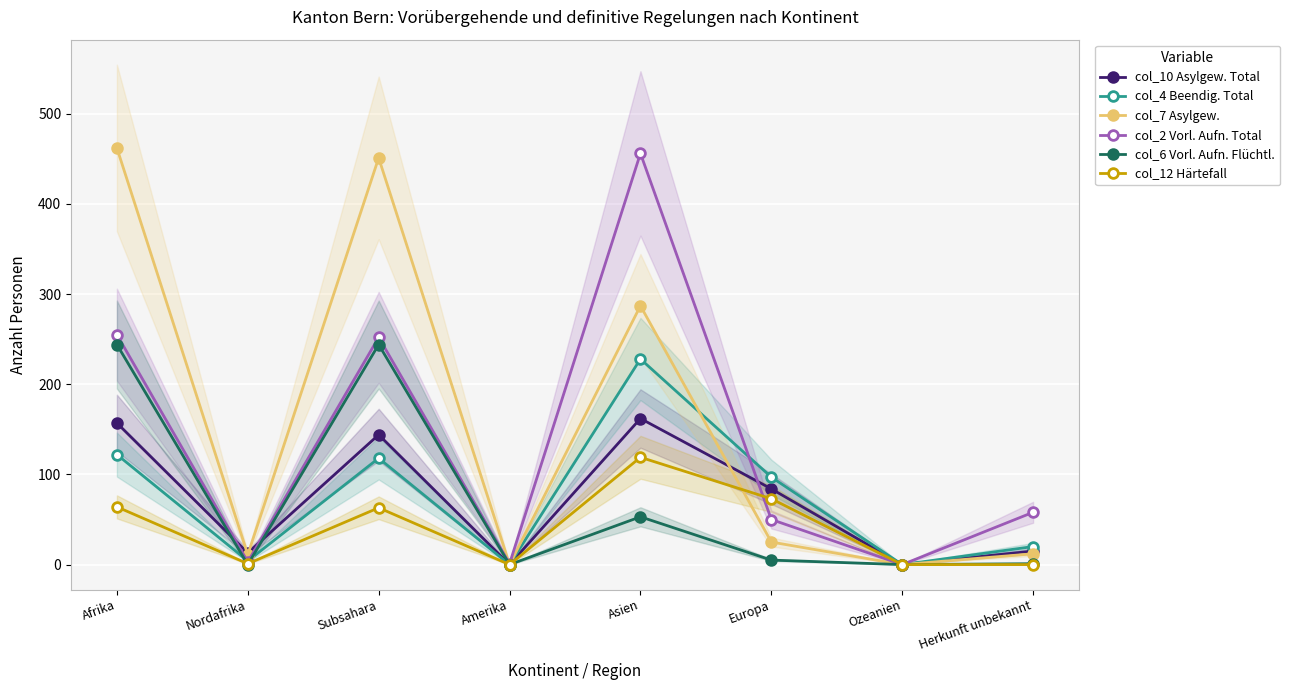

What is the sum of the col_2 Vorl. Aufn. Total values at Herkunft unbekannt and Nordafrika?

61